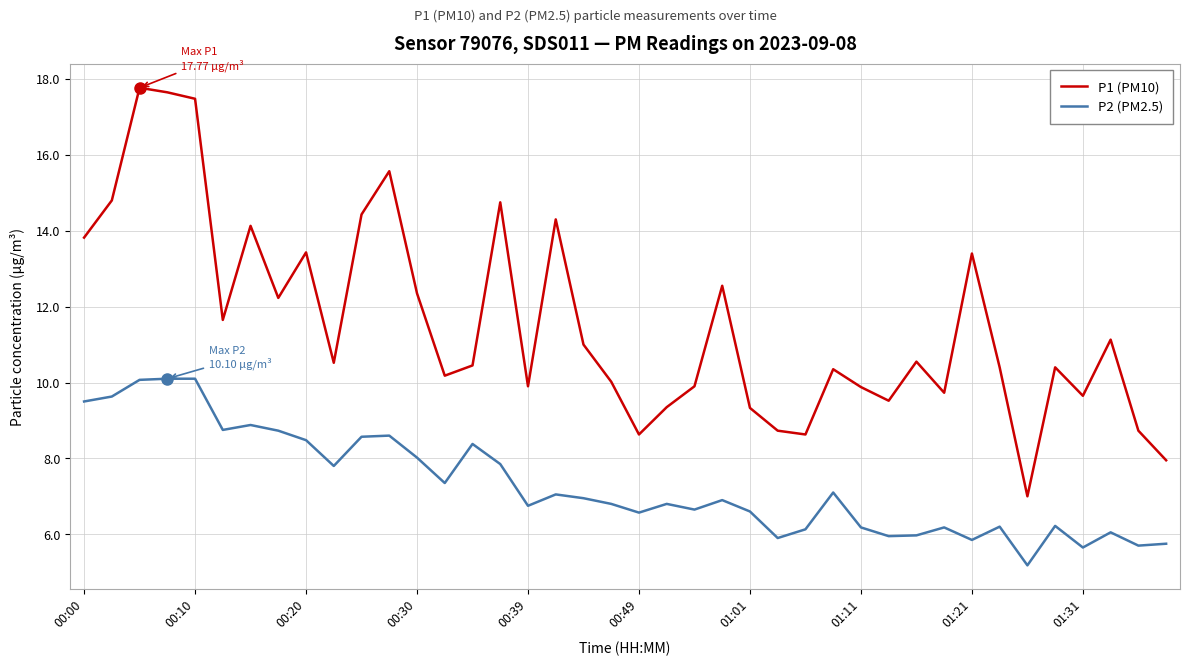

What is the lowest value of the P2 (PM2.5) series?

5.2